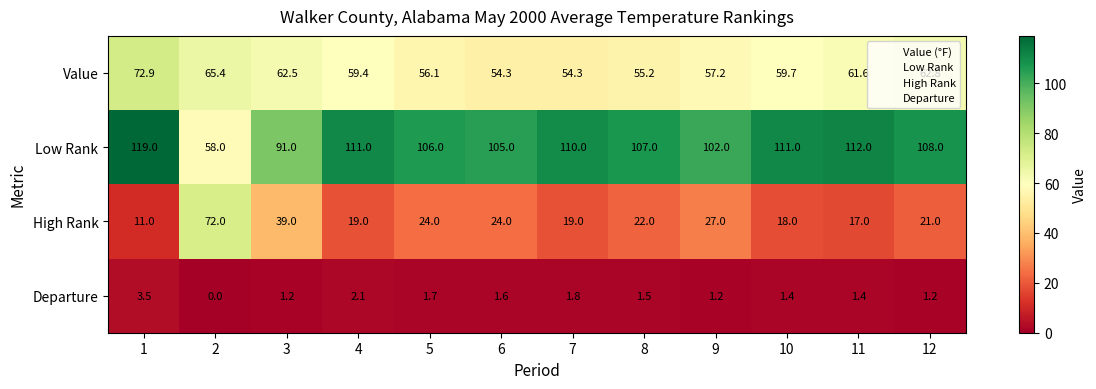

Between 5 and 10, which series saw the biggest shift?

High Rank